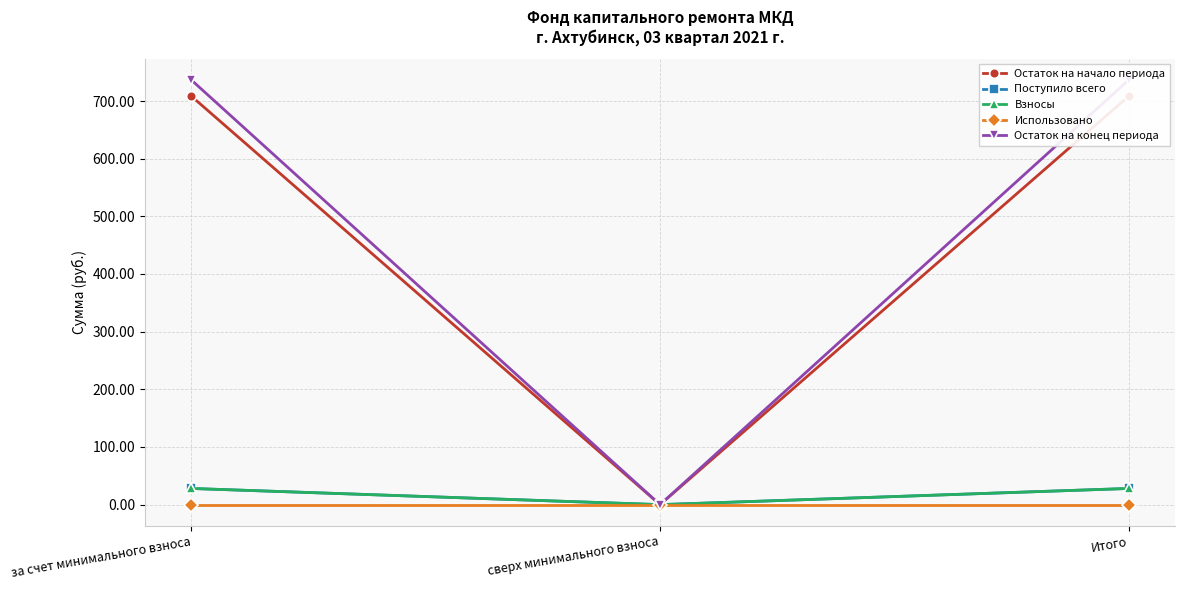

Does the chart have visible grid lines?

Yes